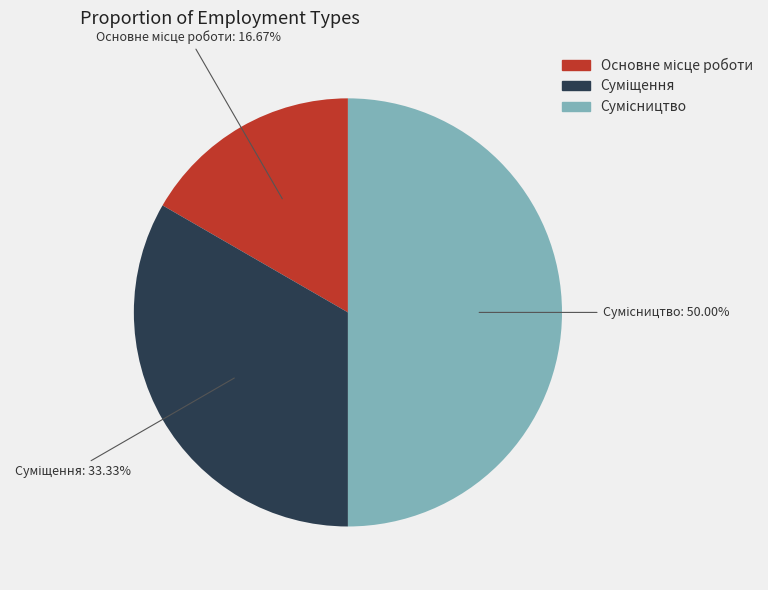

Rank the categories by value from lowest to highest.

Основне місце роботи, Суміщення, Сумісництво